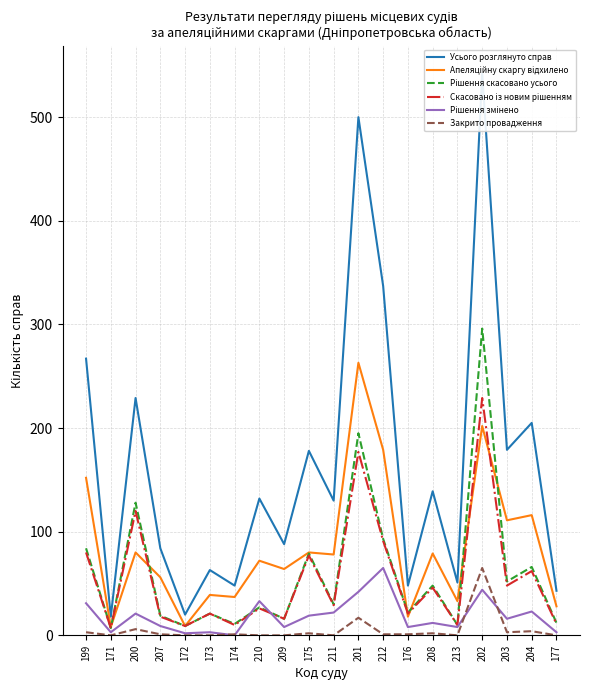

How many series are shown in this chart?

6